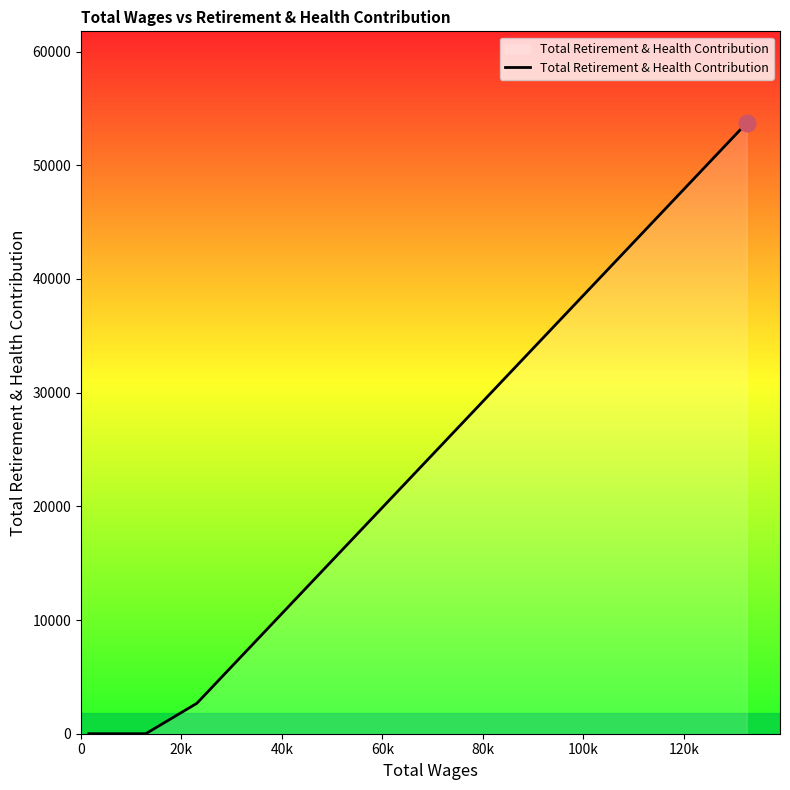

Does the chart display data point markers on the line(s)?

No